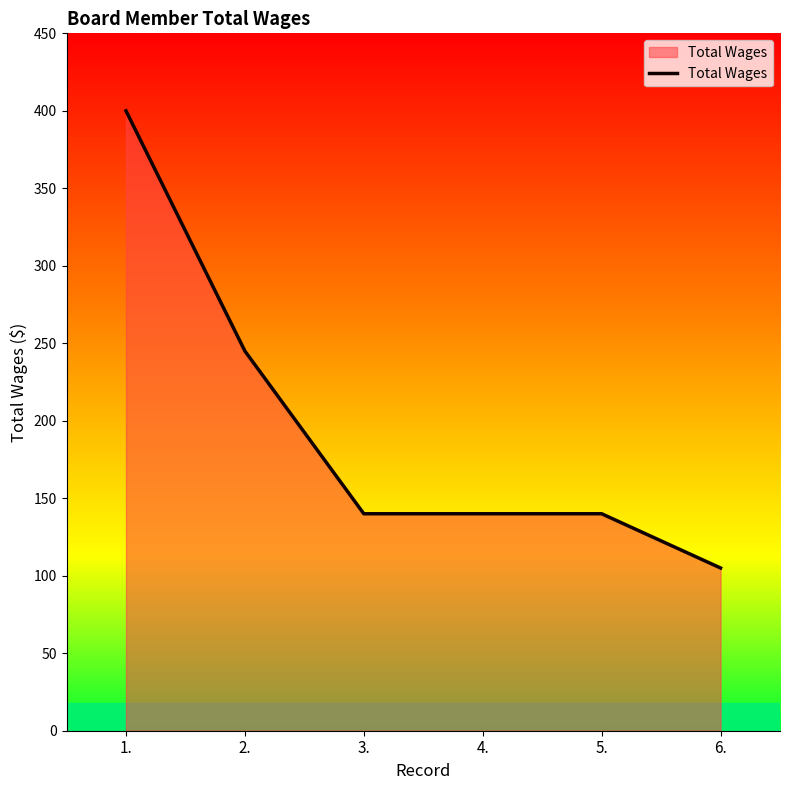

Count the values in the range 140 to 245.

4